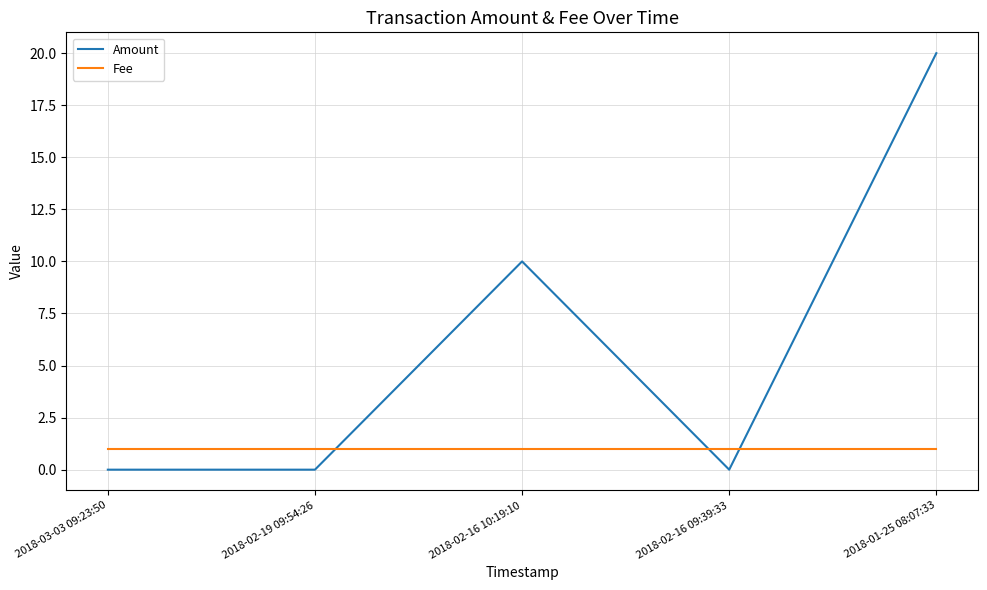

What position from the left is 2018-02-19 09:54:26?

2